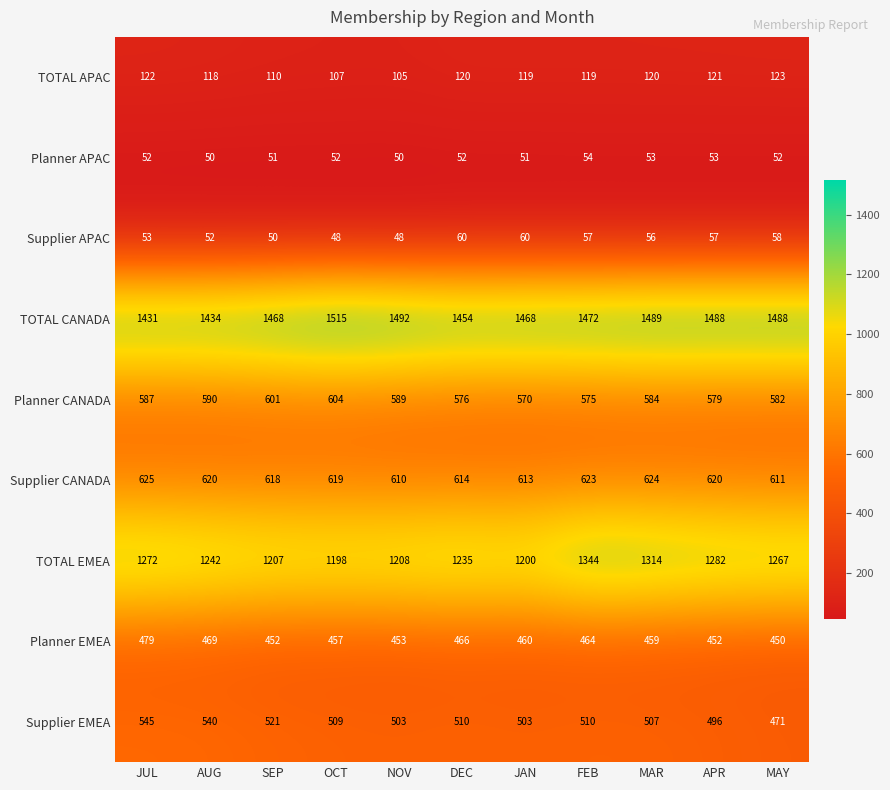

What is the difference between the maximum and minimum values in the Planner CANADA series?

34